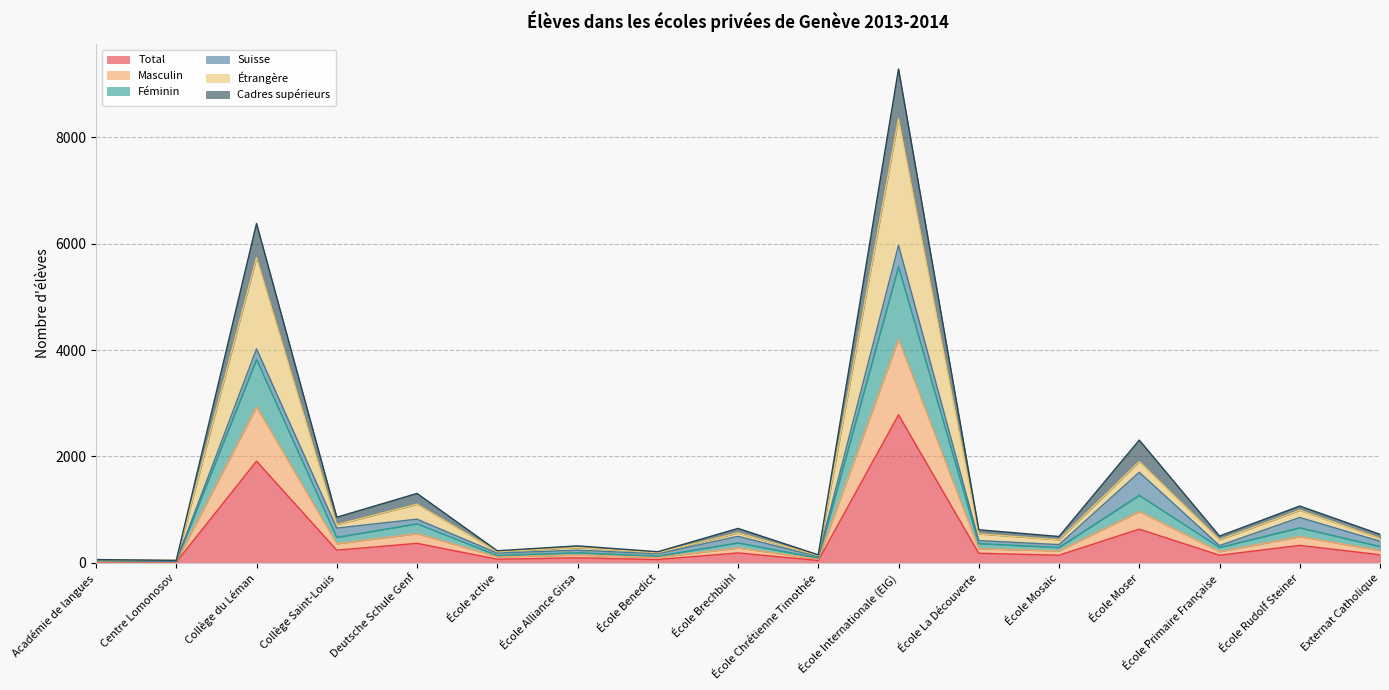

How many data points in Total are less than 154?

8